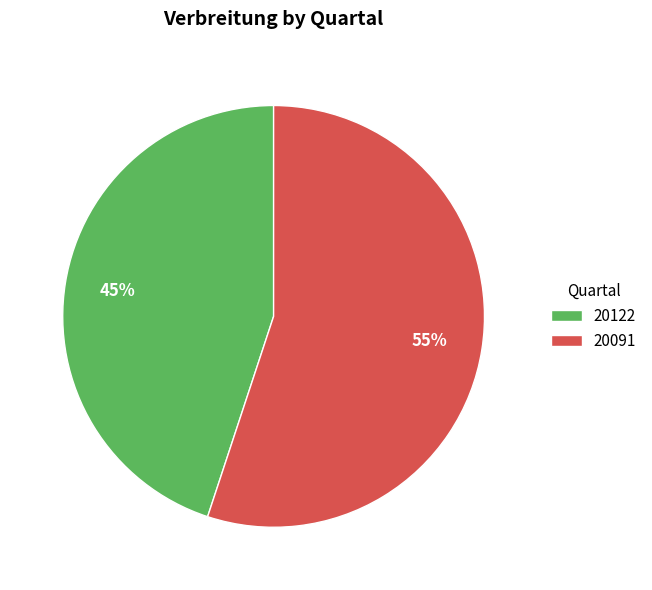

Approximately how many times larger is the value at 20091 compared to 20122?

1.2